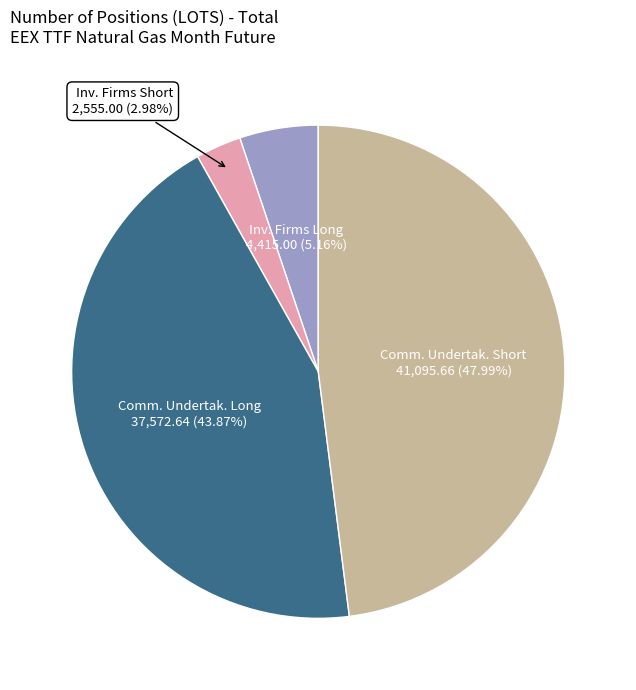

To the nearest percent, what is the average slice percentage?

25%